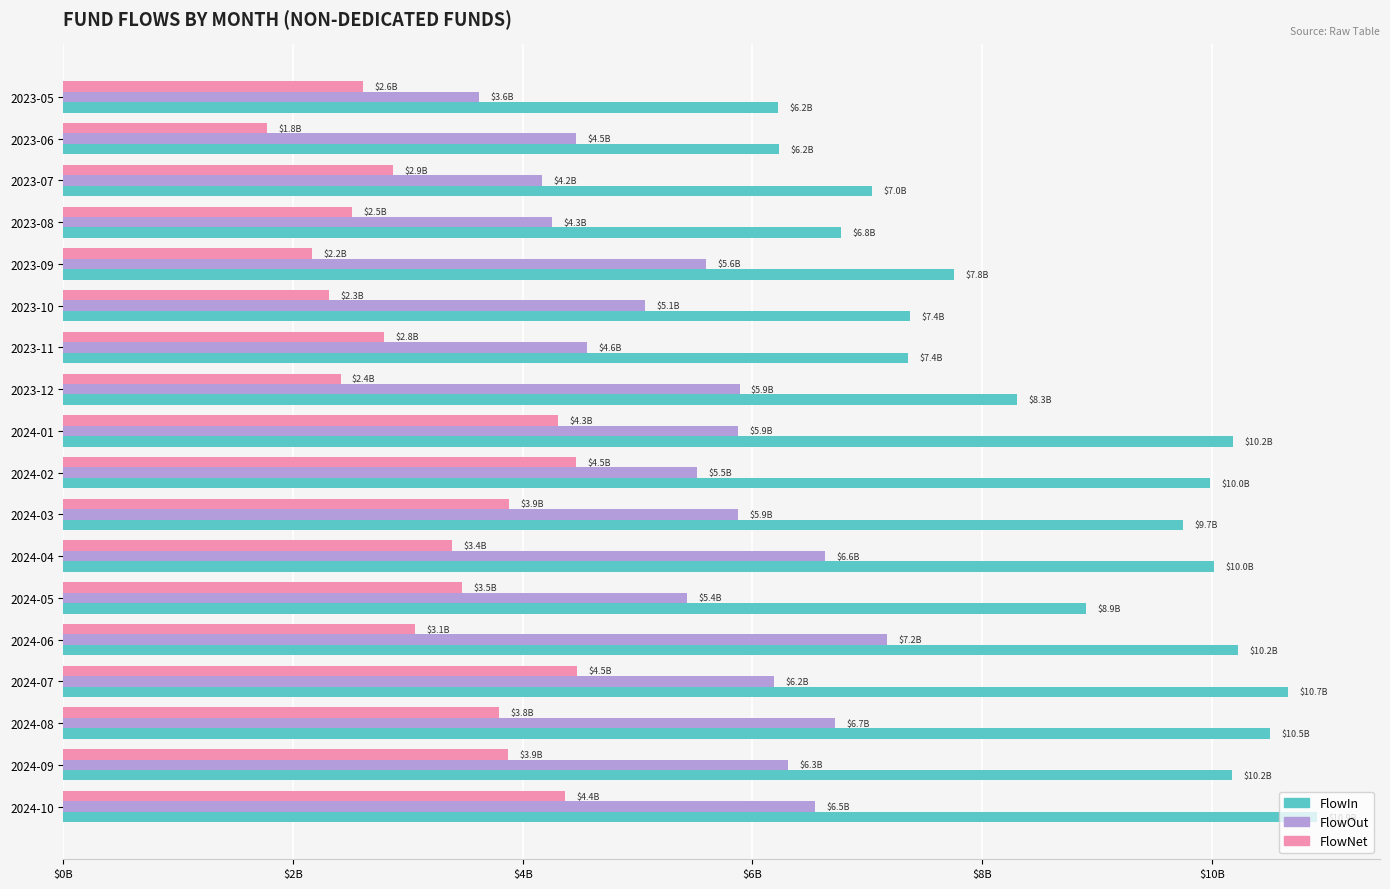

What are all the series names shown in the legend?

FlowIn, FlowOut, FlowNet